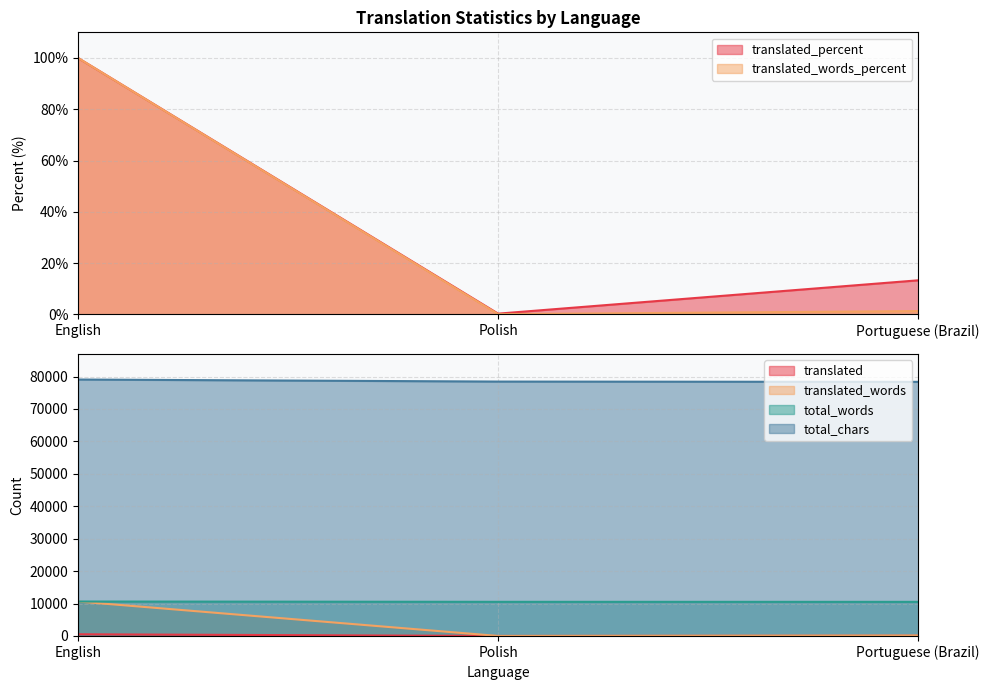

At which label does total_chars first exceed 78454?

English